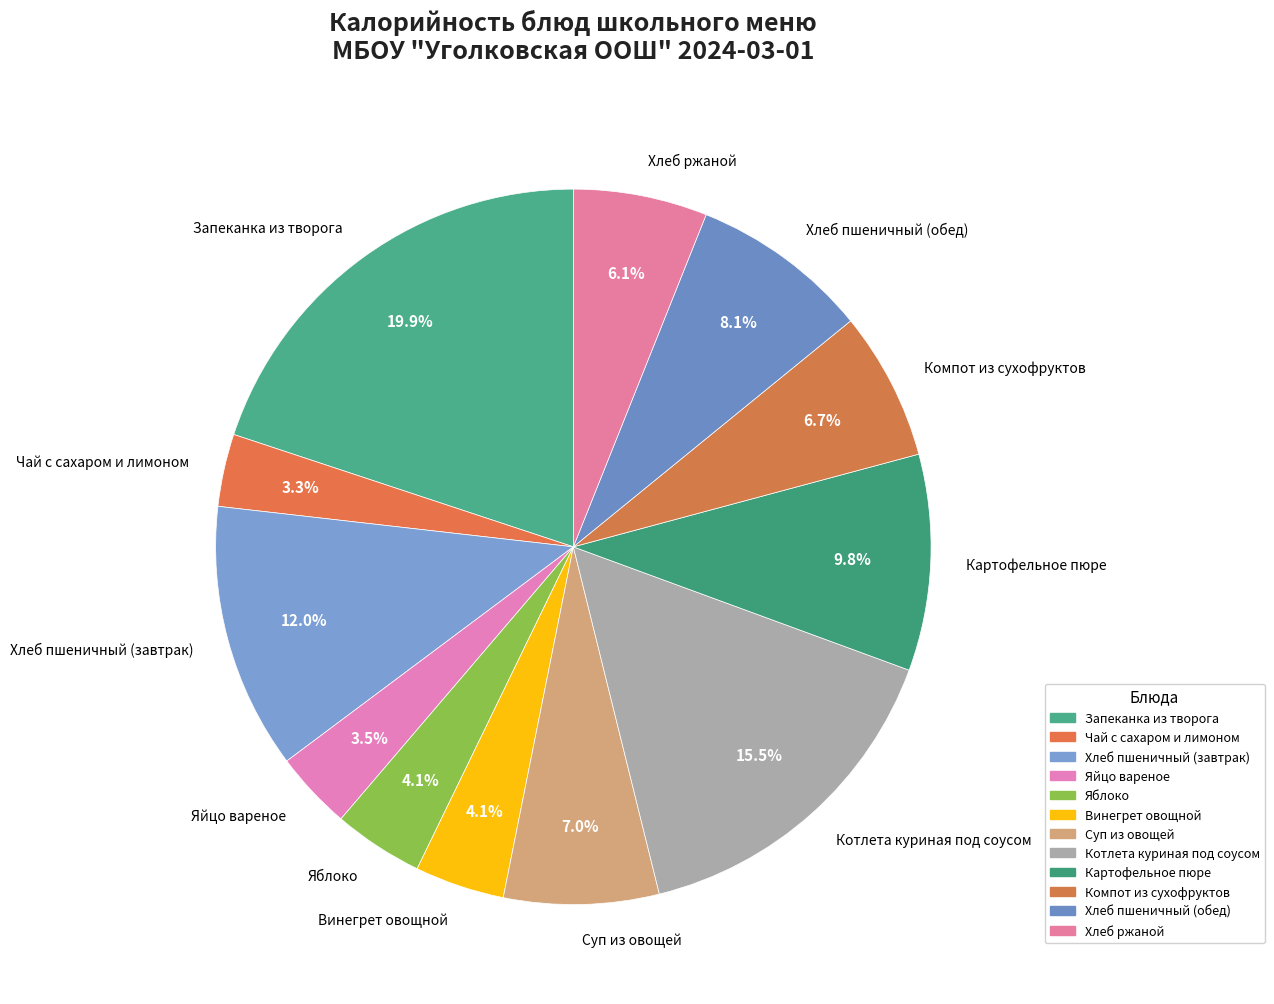

What is the total percentage of Хлеб пшеничный (завтрак) and Хлеб пшеничный (обед)?

20.1%